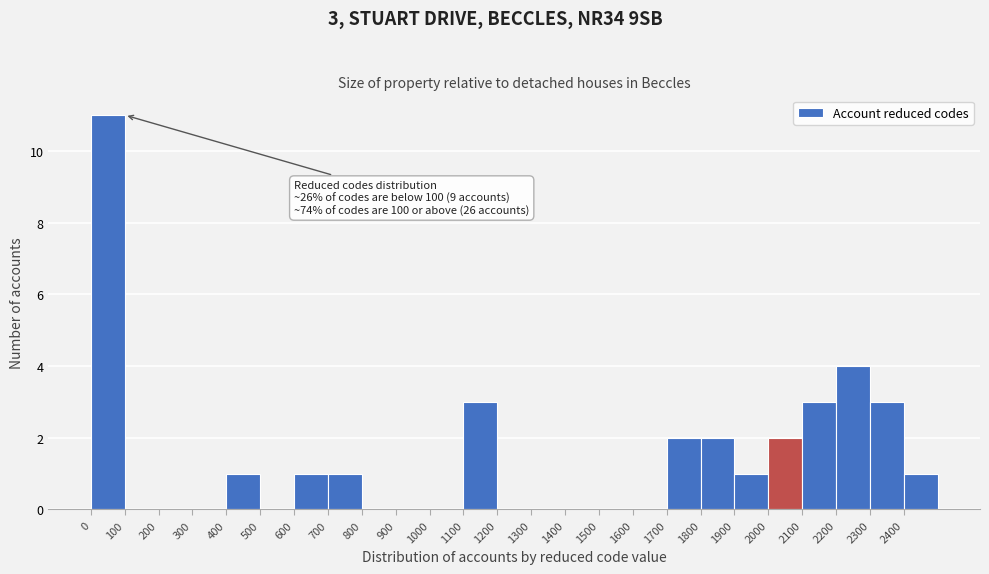

Which range on the x-axis has the tallest bar?

0 to 100